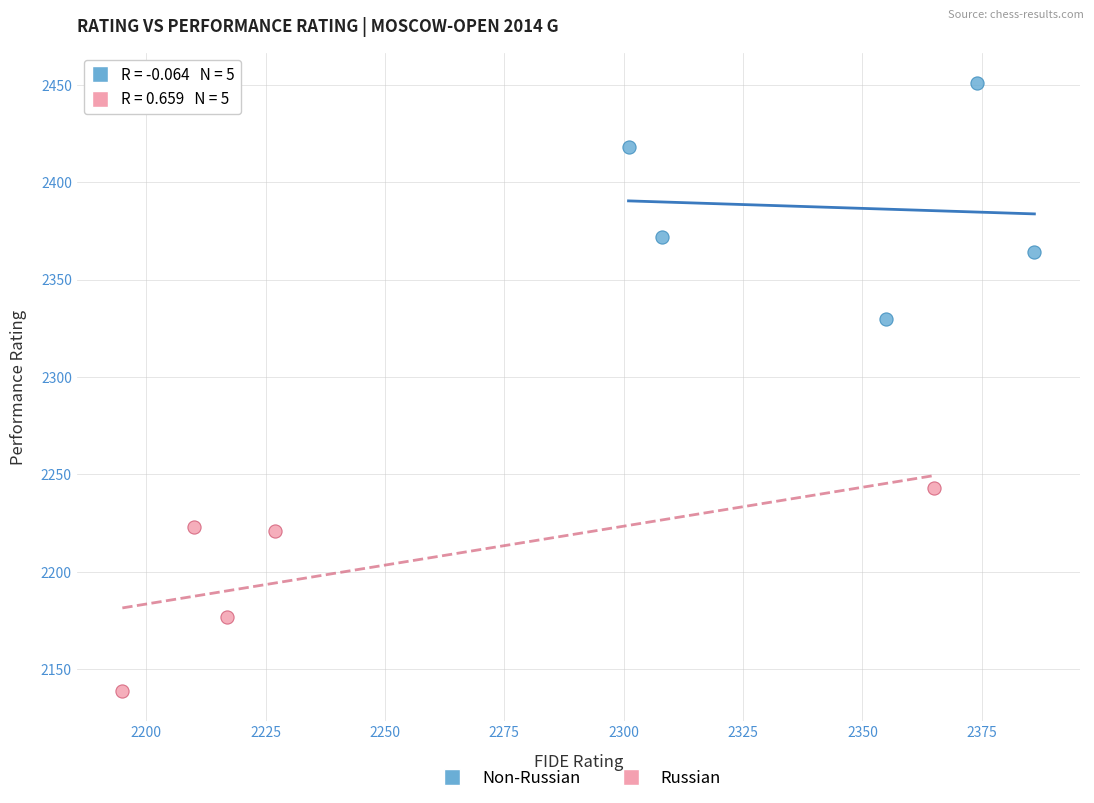

What are all the series names shown in the legend?

Non-Russian, Russian